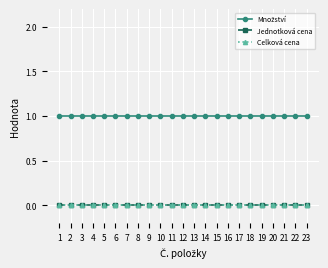

True or false: Jednotková cena and Množství intersect in this chart.

False